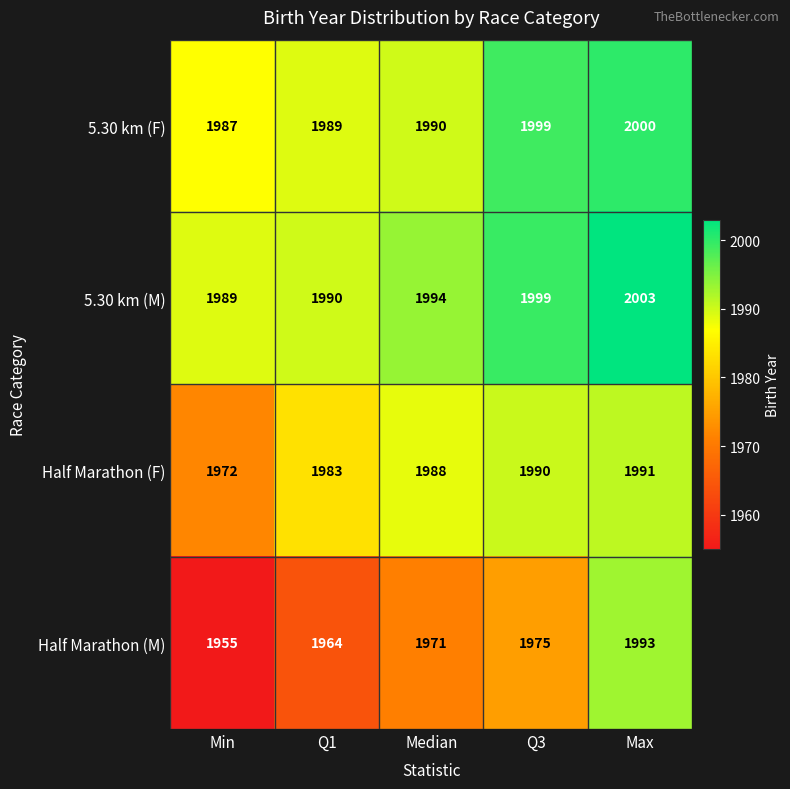

What is the lowest value of the 5.30 km (F) series?

1987